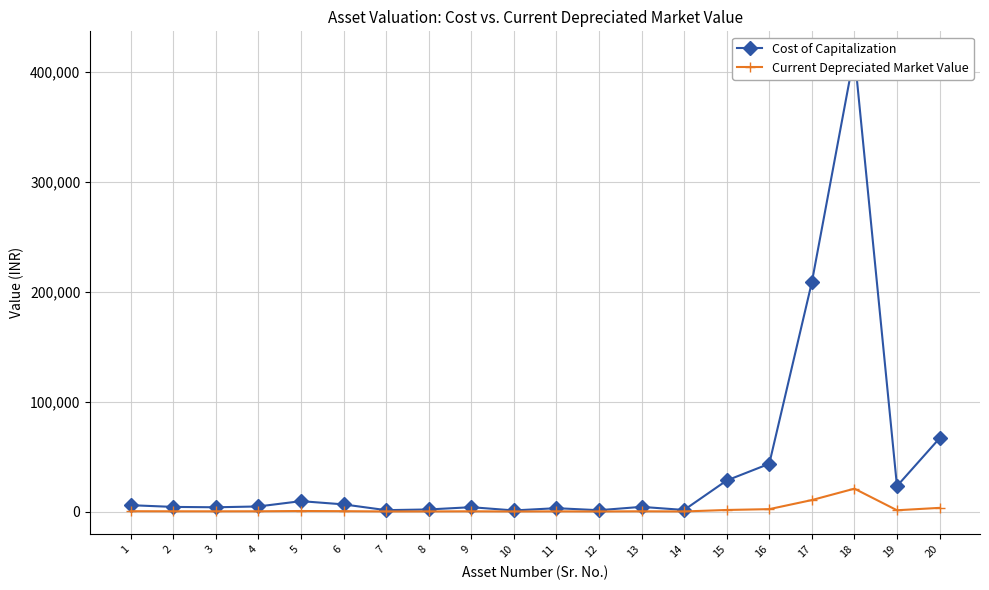

Reading left to right, list all the values displayed in this chart.

Cost of Capitalization: 5775.0	4200.0	3864.0	4620.0	9450.0	6510.0	1250.0	1890.0	3950.0	998.0	3044.6	1207.8	4251.7	1417.6	28254.6	43455.2	208631.4	416235.0	23149.5	66675.0
Current Depreciated Market Value: 288.8	210.0	193.2	231.0	472.5	325.5	62.5	94.5	197.5	49.9	152.2	60.4	212.6	70.9	1412.7	2172.8	10431.6	20811.8	1157.5	3333.8